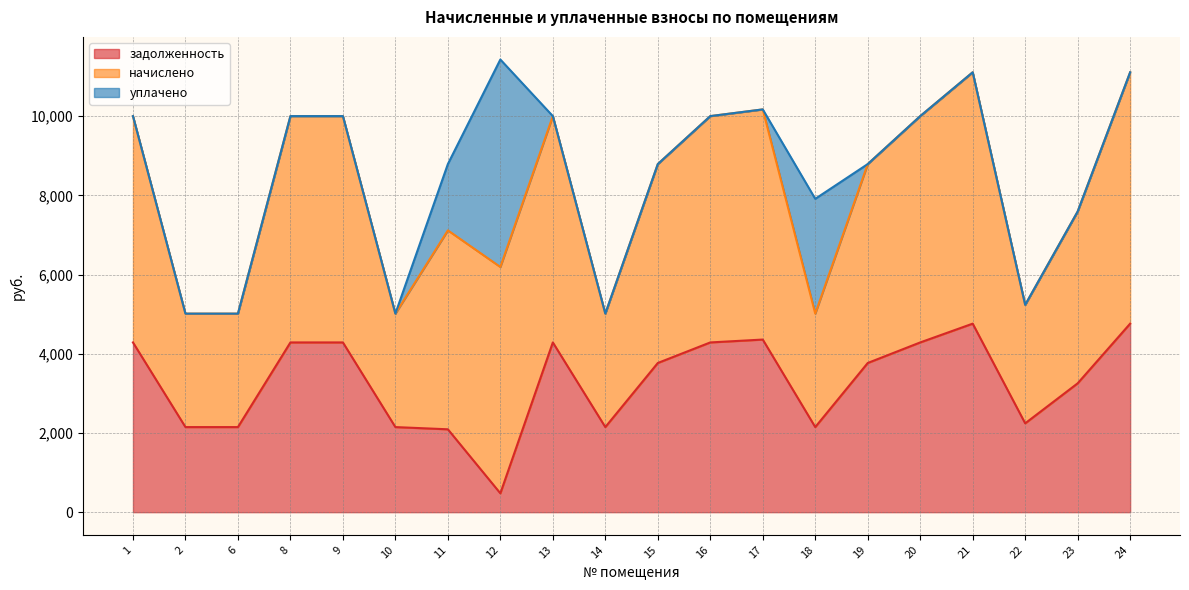

At which category is the sum across all series the highest?

12